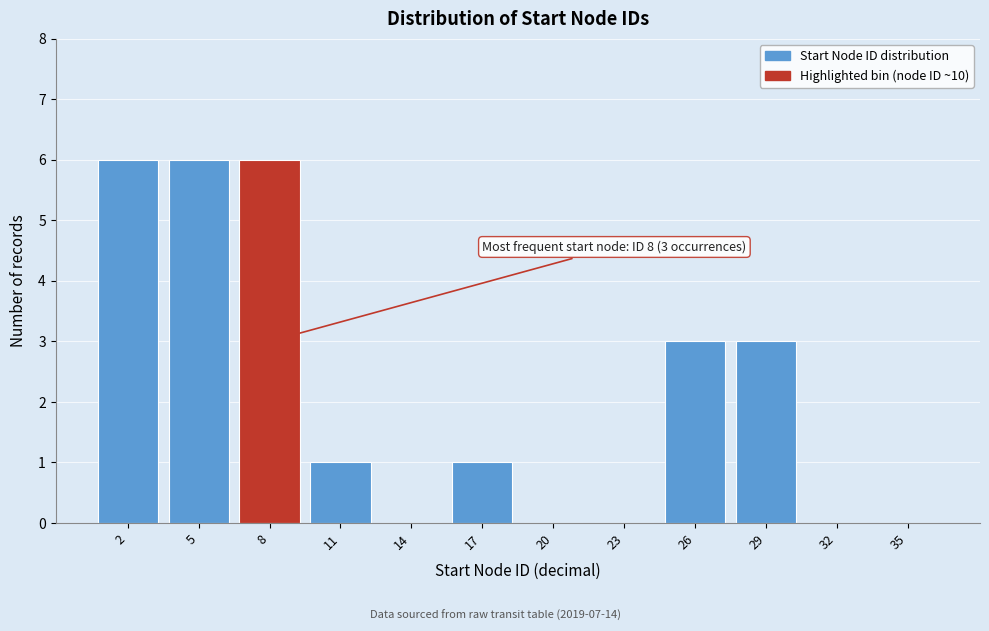

Reading left to right, extract all data points from this chart.

2=6	5=6	8=6	11=1	14=0	17=1	20=0	23=0	26=3	29=3	32=0	35=0